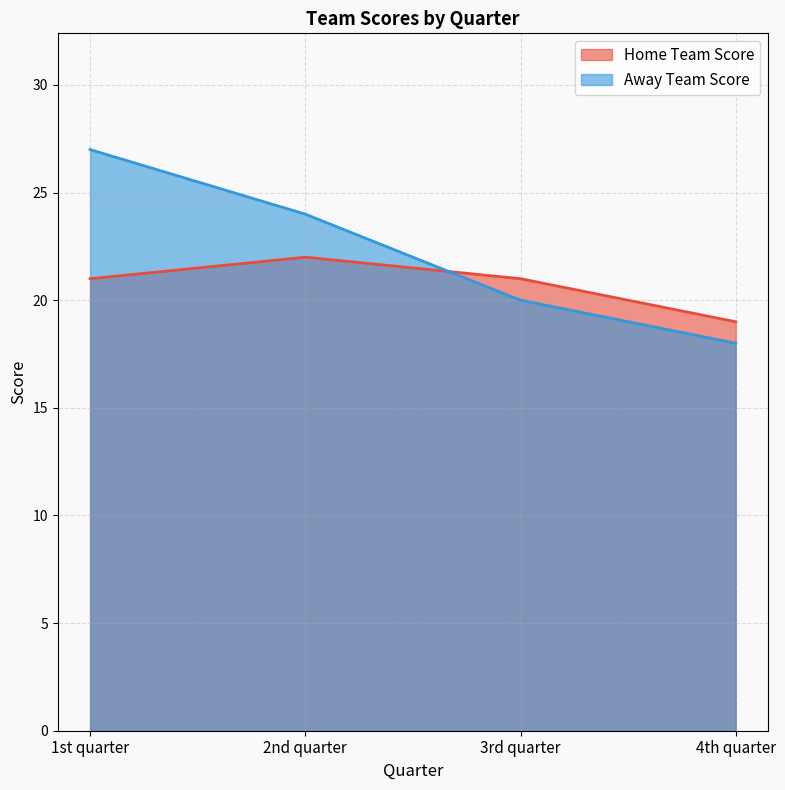

At which label does Home Team Score first exceed 21?

2nd quarter